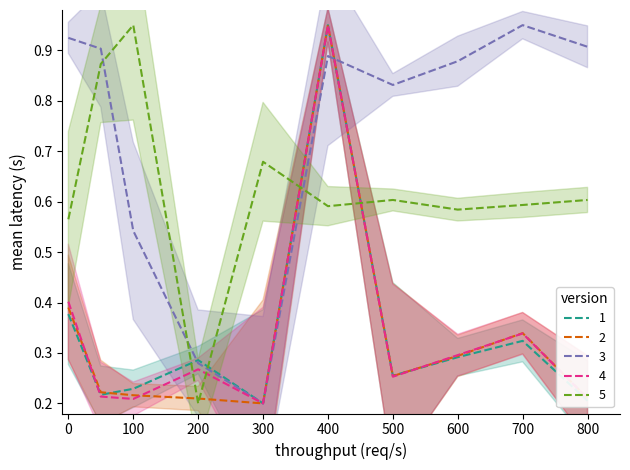

The value of 2 at 100 is 0.1. True or false?

False